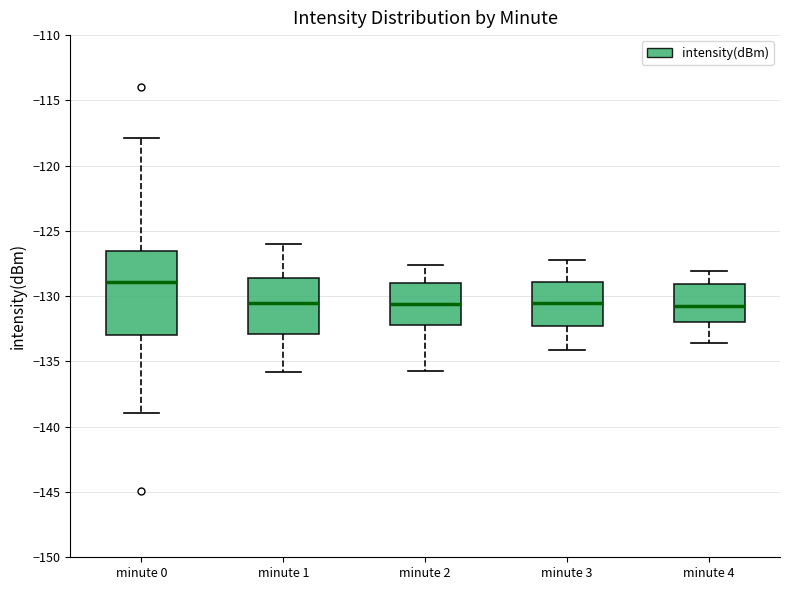

Reading left to right, read every box against the y-axis: the position of its median line, the range the box covers, and the ends of its whiskers. The values are not printed on the chart, so give them approximately, as read against the axis.

minute 0: median -129.0, box -133.0 to -126.5, whiskers -139.0 to -118.0
minute 1: median -130.5, box -133.0 to -128.5, whiskers -136.0 to -126.0
minute 2: median -130.5, box -132.0 to -129.0, whiskers -135.5 to -127.5
minute 3: median -130.5, box -132.0 to -129.0, whiskers -134.0 to -127.0
minute 4: median -130.5, box -132.0 to -129.0, whiskers -133.5 to -128.0